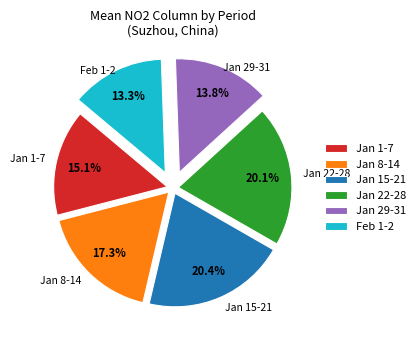

What is the ratio of the value at Jan 8-14 to the value at Jan 1-7?

1.1